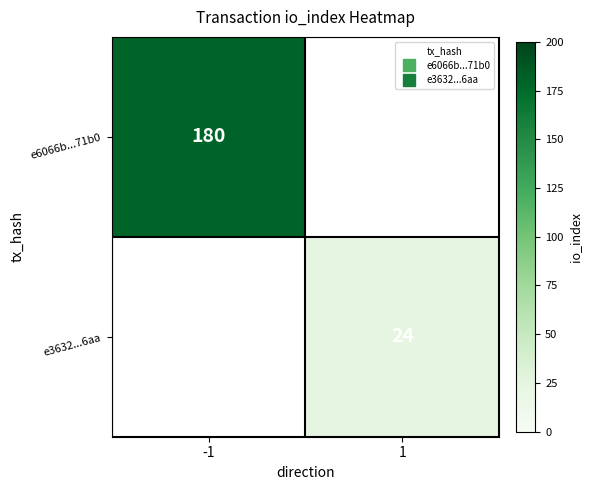

How many positive values does the e6066b...71b0 series have?

1